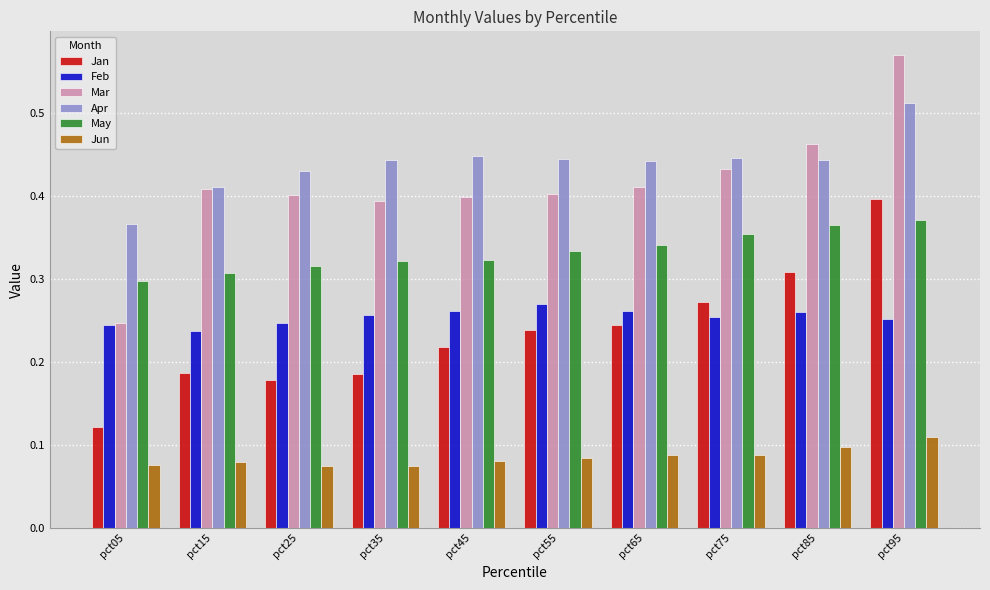

Which category has the lowest value in the Jan series?

pct05